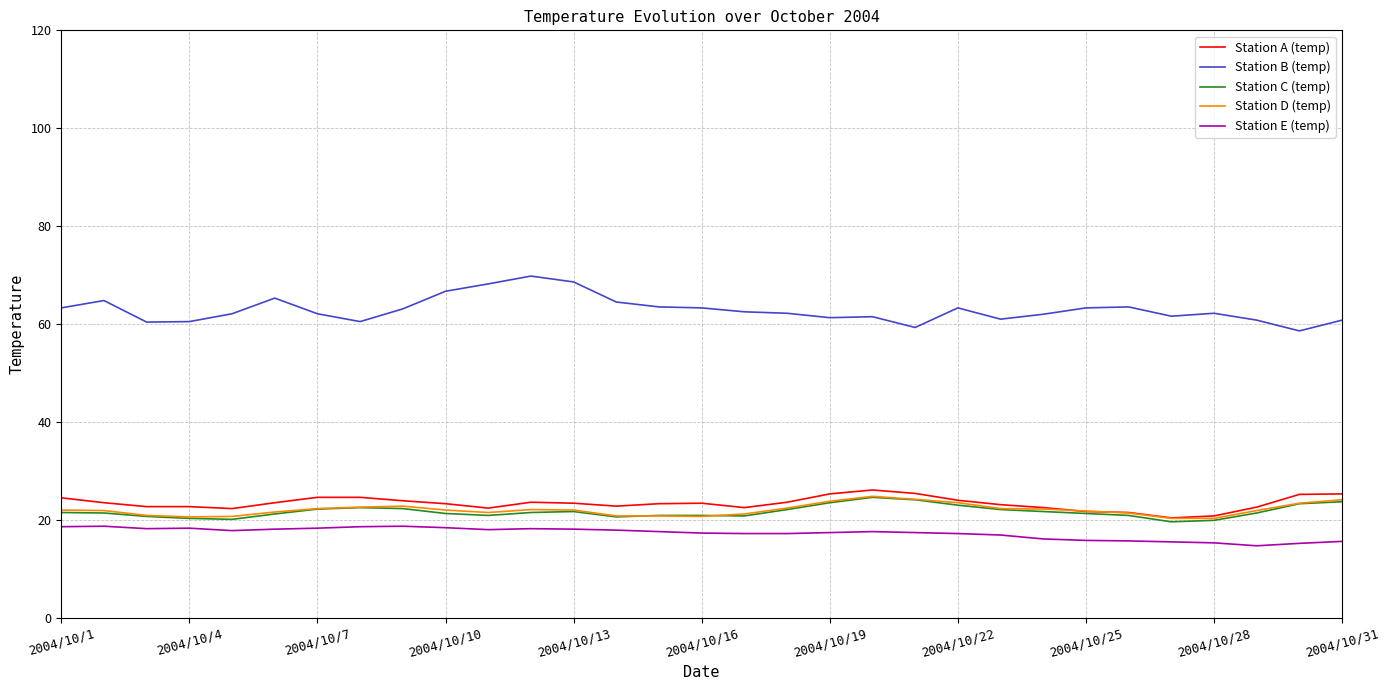

True or false: Station E (temp) and Station B (temp) intersect in this chart.

False